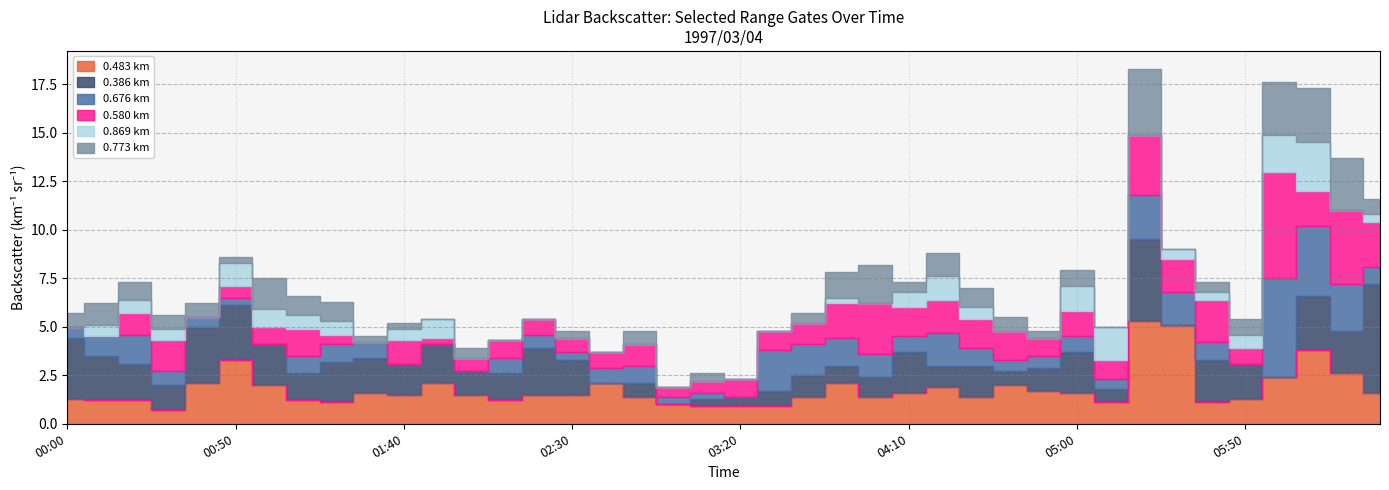

True or false: 0.386 and 0.580 cross at least once.

True